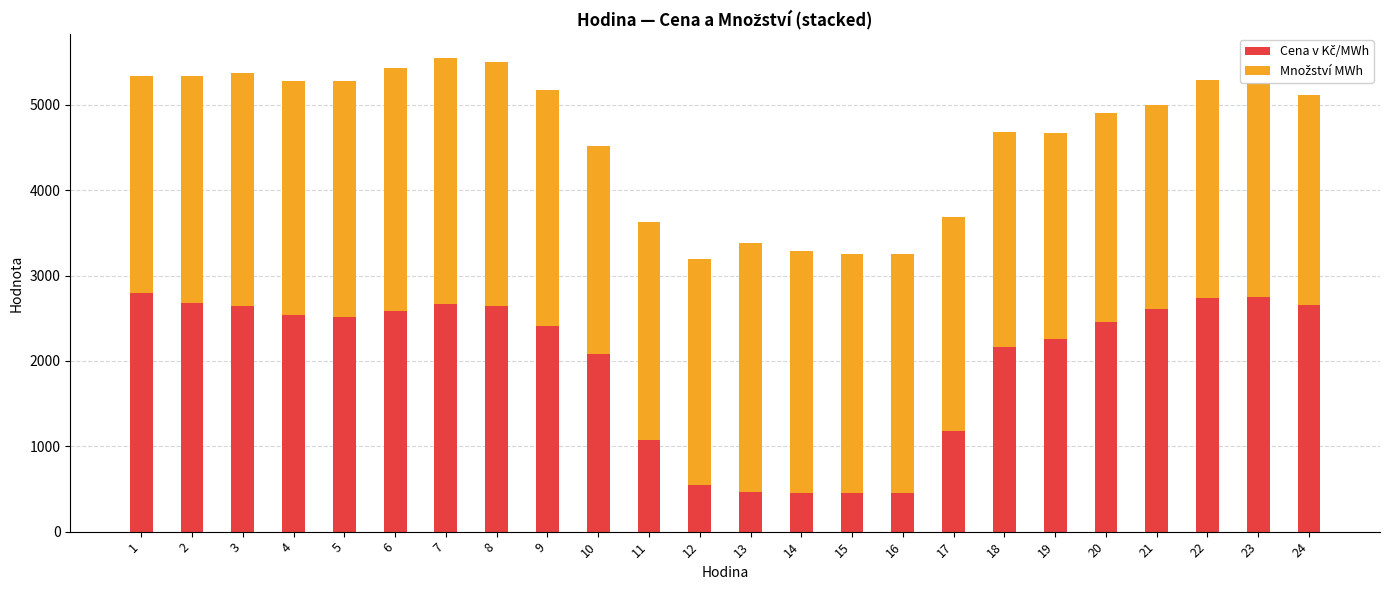

What is the total value across all series at 2?

5337.0